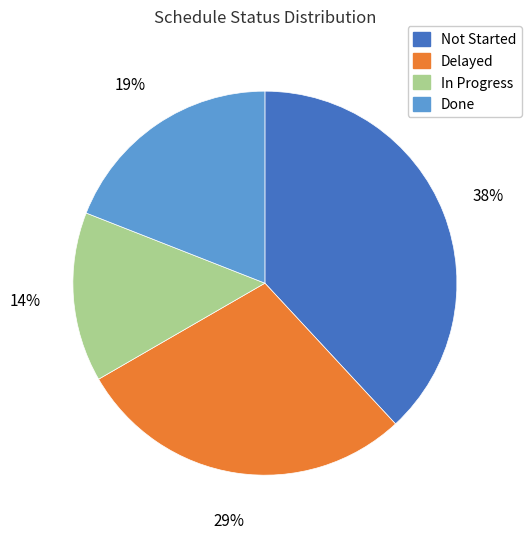

To the nearest percent, what is the average slice percentage?

25%